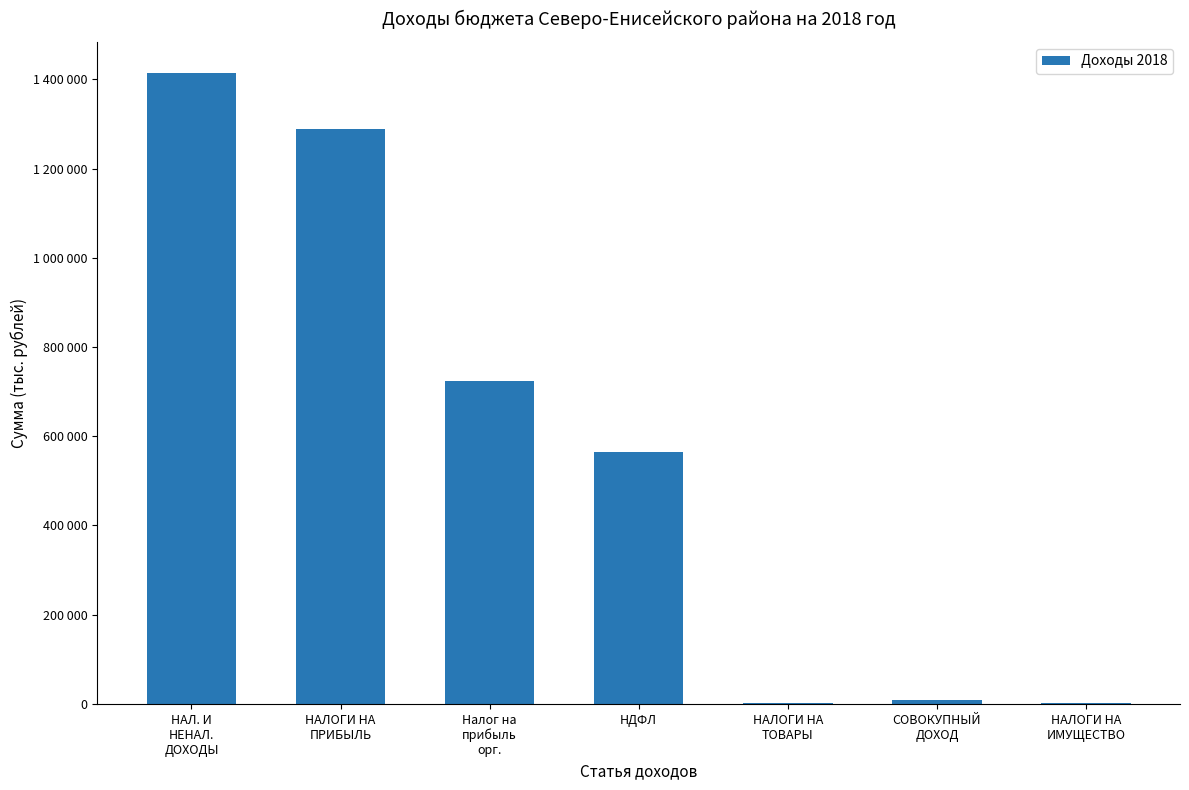

What is the change in value from НАЛ. И
НЕНАЛ.
ДОХОДЫ to НАЛОГИ НА
ИМУЩЕСТВО?

-1410990.4